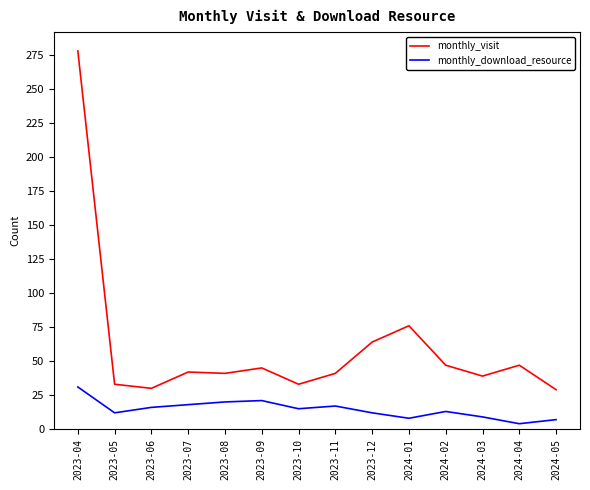

What position from the left is 2023-11?

8